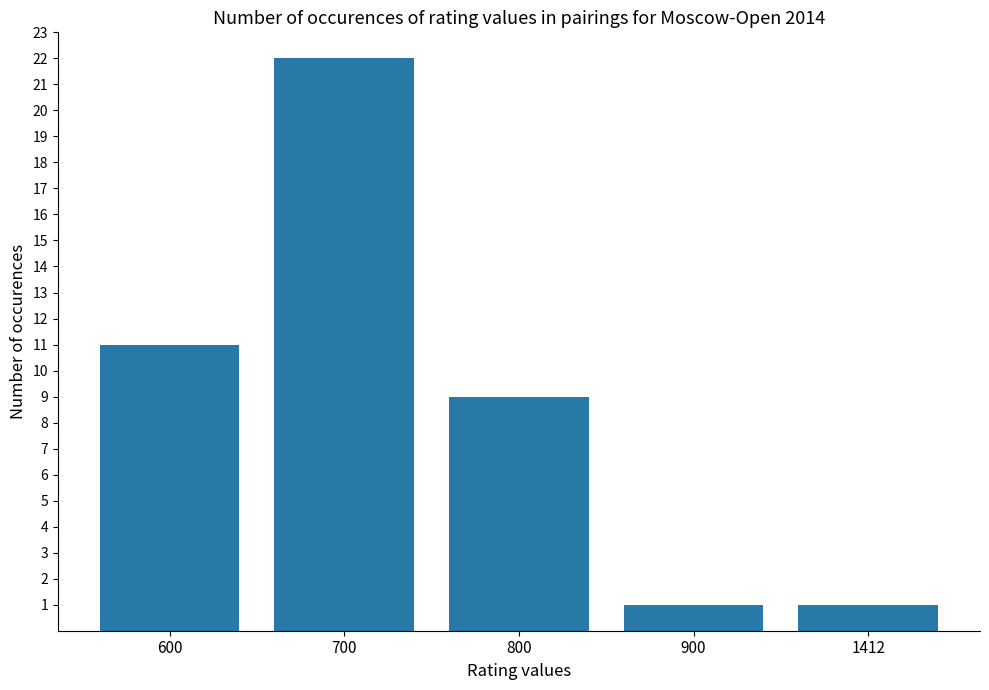

Reading left to right, what are all the values shown in this chart?

600=11	700=22	800=9	900=1	1412=1